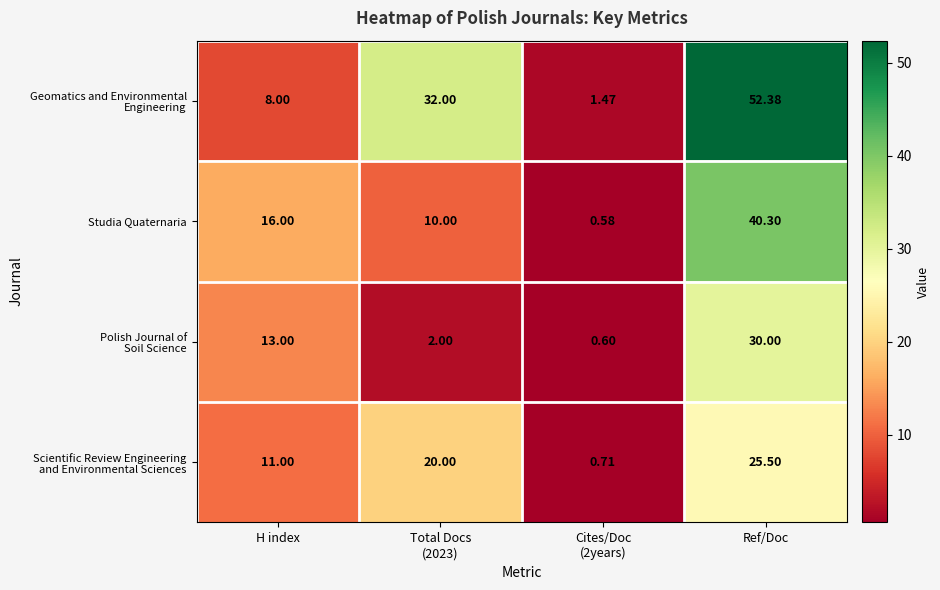

At which category is the sum across all series the highest?

Ref/Doc